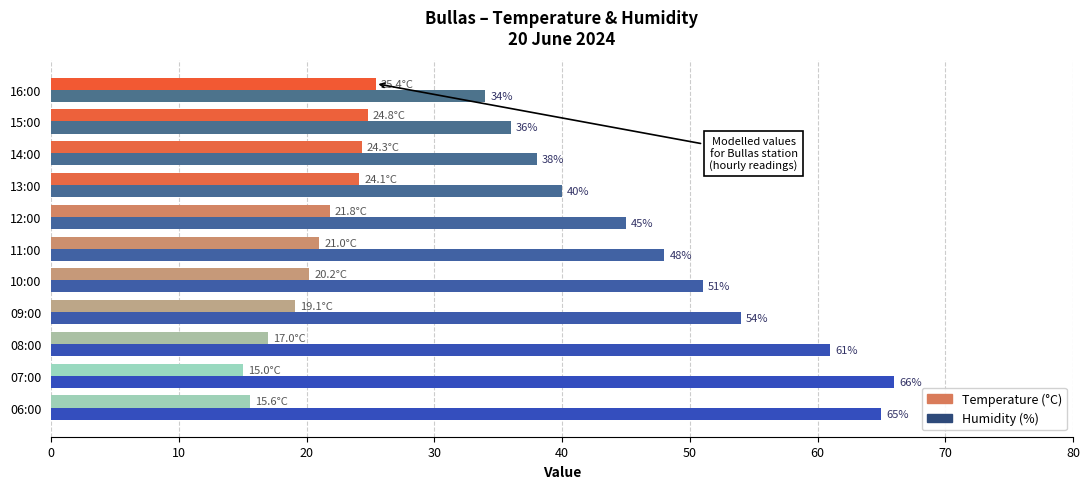

What is the difference between the second highest and second lowest values in the Humidity (%) series?

29.0